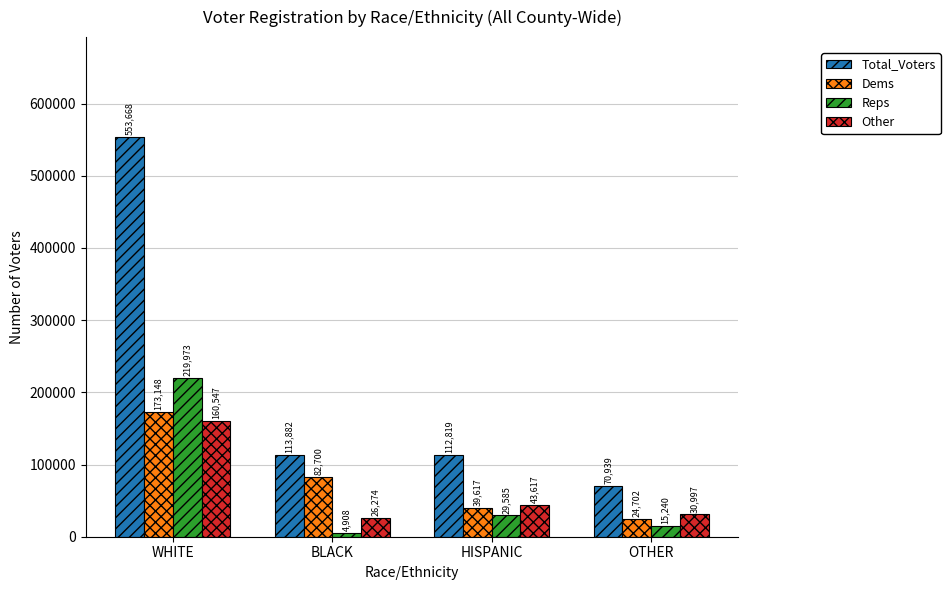

Reading left to right, what are all the values shown in this chart?

Total_Voters: WHITE=553668	BLACK=113882	HISPANIC=112819	OTHER=70939
Dems: WHITE=173148	BLACK=82700	HISPANIC=39617	OTHER=24702
Reps: WHITE=219973	BLACK=4908	HISPANIC=29585	OTHER=15240
Other: WHITE=160547	BLACK=26274	HISPANIC=43617	OTHER=30997